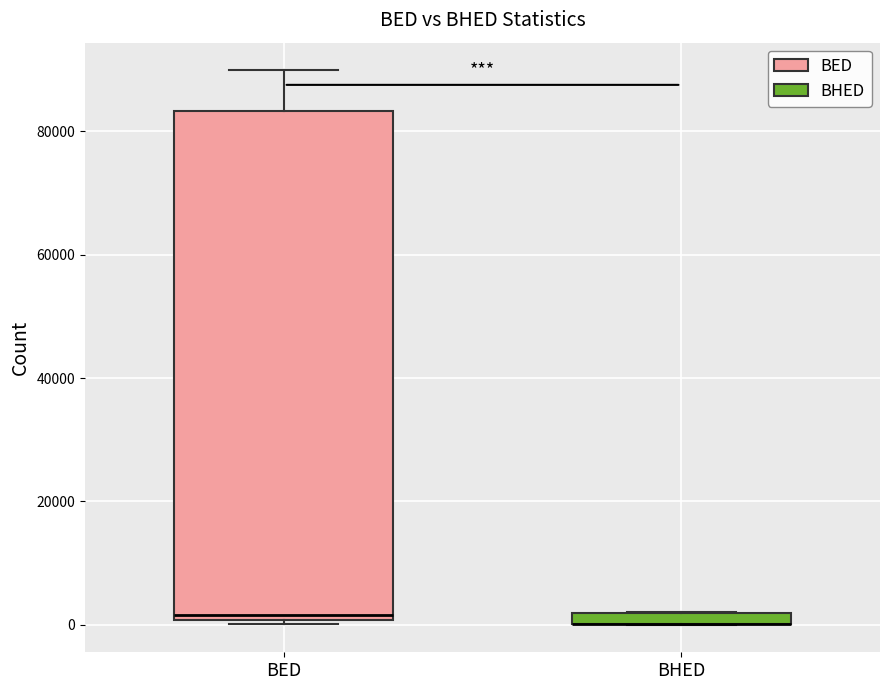

Which box is the tallest, from its lower edge to its upper edge?

BED